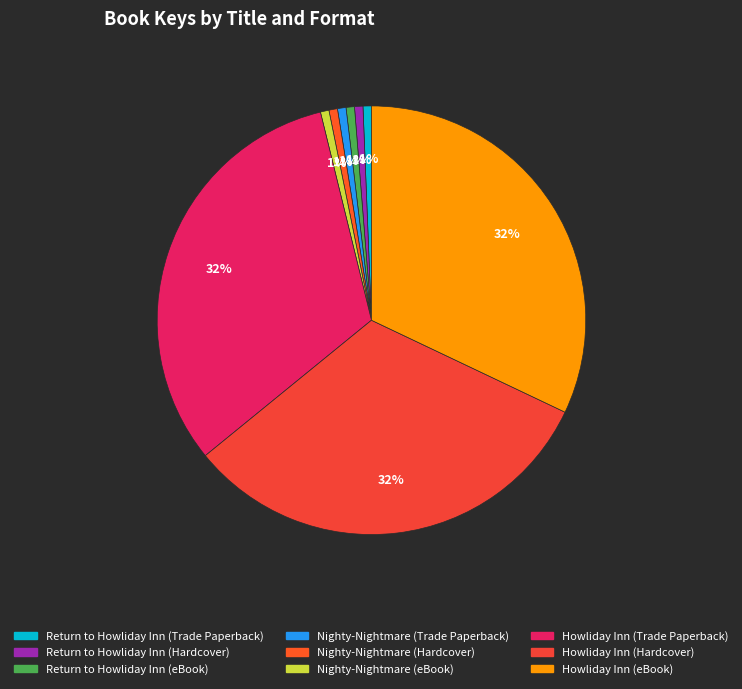

To the nearest percent, what is the difference between the largest and smallest slice percentages?

31%